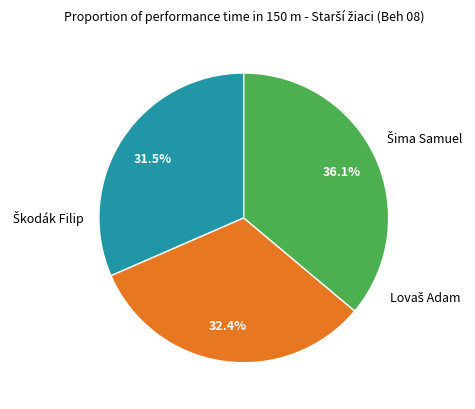

To the nearest percent, what is the difference between the largest and smallest slice percentages?

5%